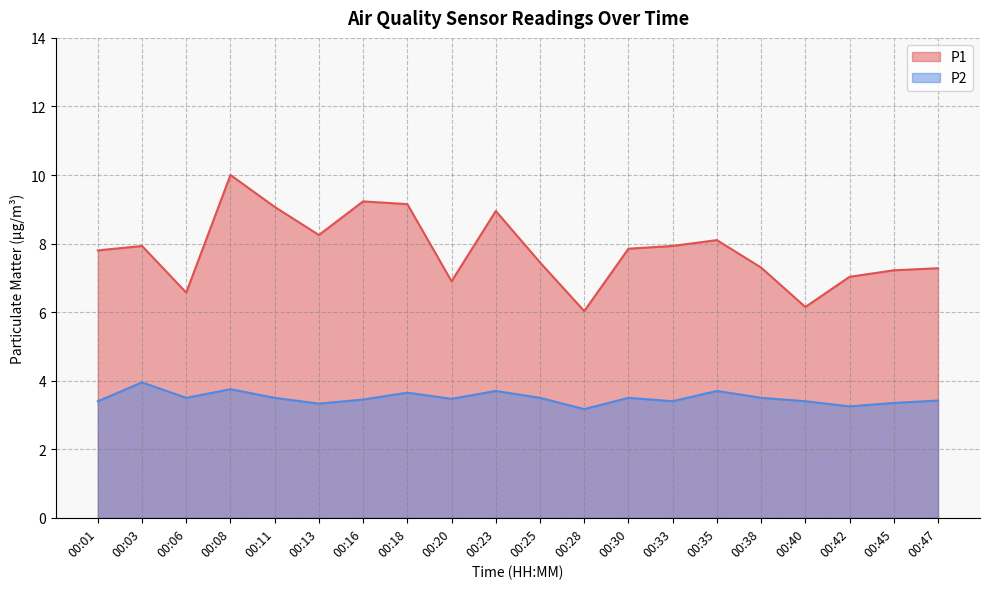

Which category has the highest value in the P1 series?

00:08